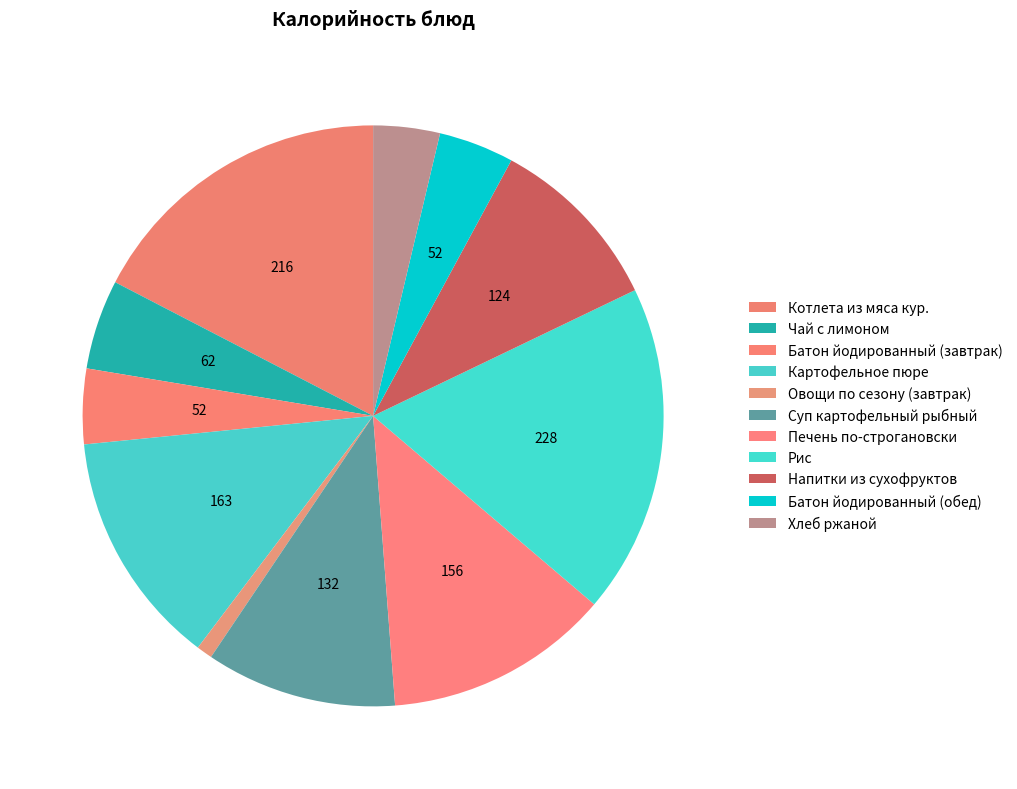

What is the change in value from Овощи по сезону (завтрак) to Суп картофельный рыбный?

+121